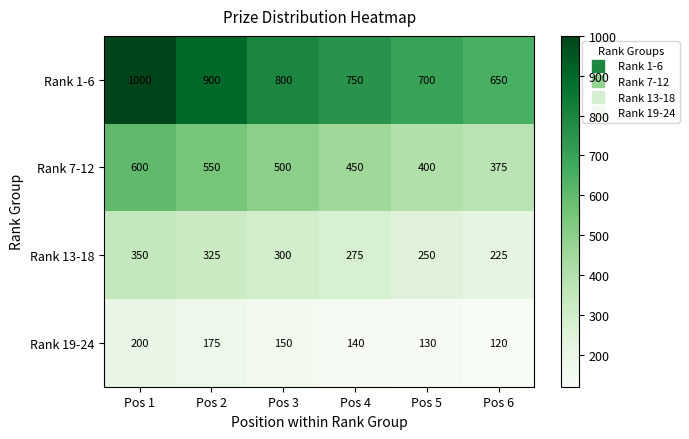

Reading left to right, list all the values displayed in this chart.

Rank 1-6: Pos 1=1000	Pos 2=900	Pos 3=800	Pos 4=750	Pos 5=700	Pos 6=650
Rank 7-12: Pos 1=600	Pos 2=550	Pos 3=500	Pos 4=450	Pos 5=400	Pos 6=375
Rank 13-18: Pos 1=350	Pos 2=325	Pos 3=300	Pos 4=275	Pos 5=250	Pos 6=225
Rank 19-24: Pos 1=200	Pos 2=175	Pos 3=150	Pos 4=140	Pos 5=130	Pos 6=120